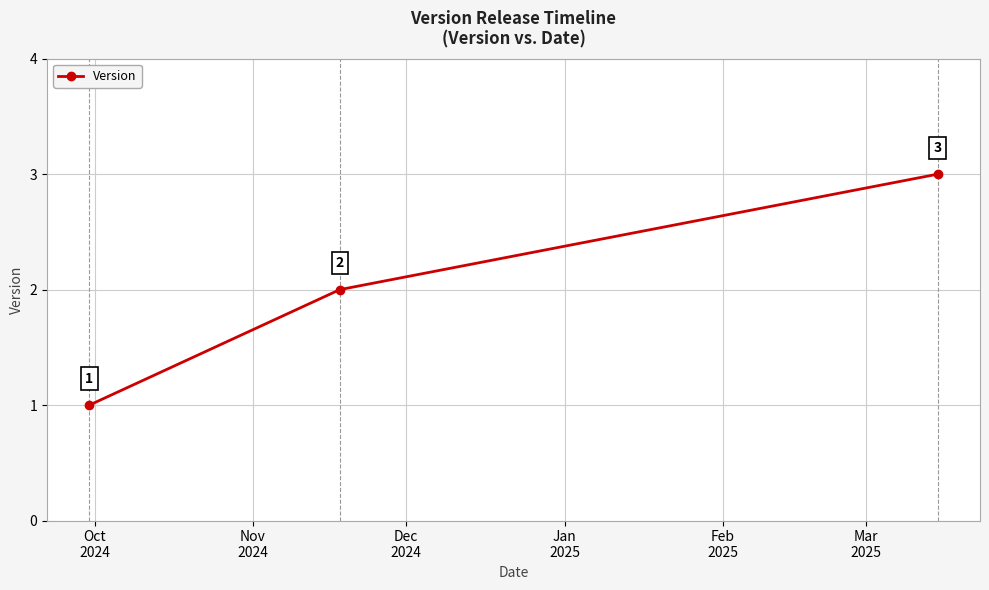

What is the sum of all values?

6